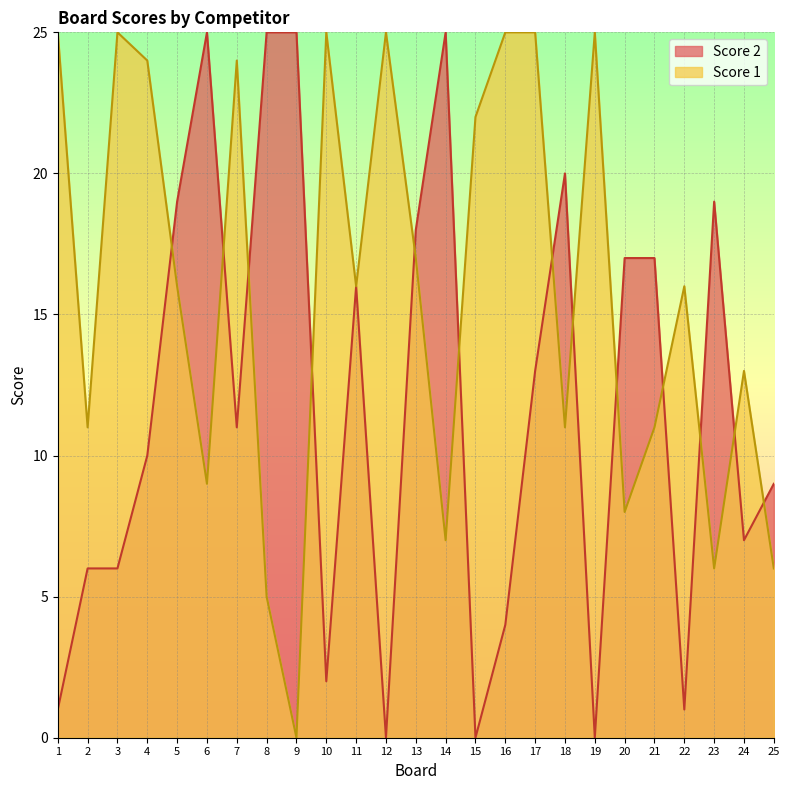

The Score 1 series shows 34 at 15. True or false?

False